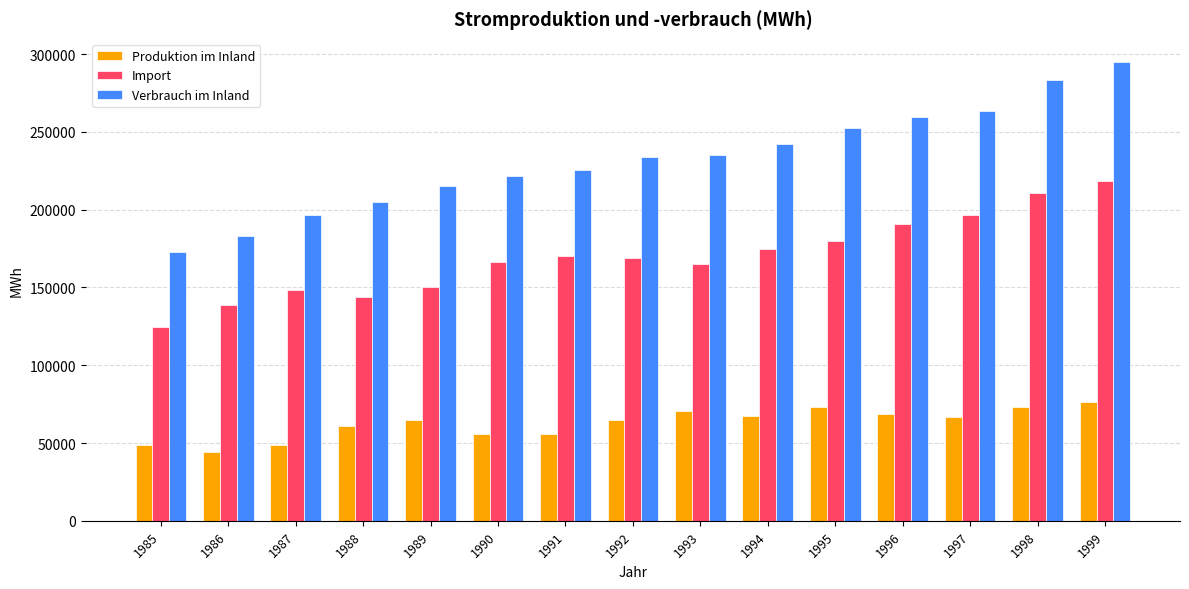

Which label corresponds to the largest value in the chart?

1999